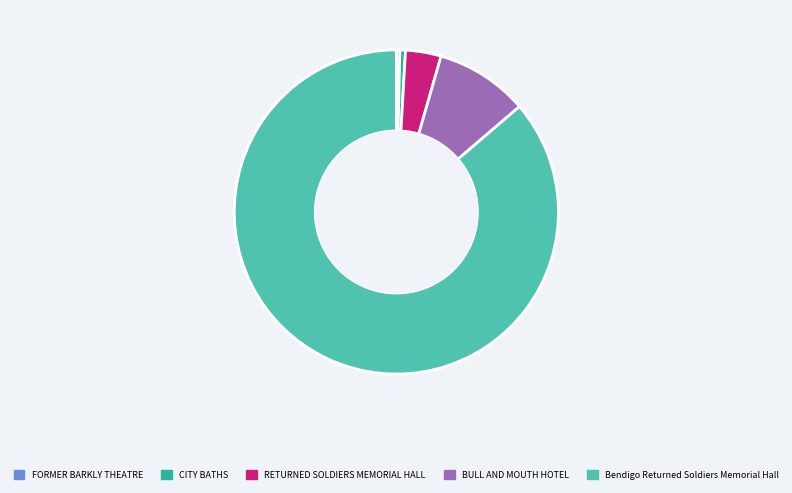

Combined, do Bendigo Returned Soldiers Memorial Hall and BULL AND MOUTH HOTEL account for over 50%?

Yes